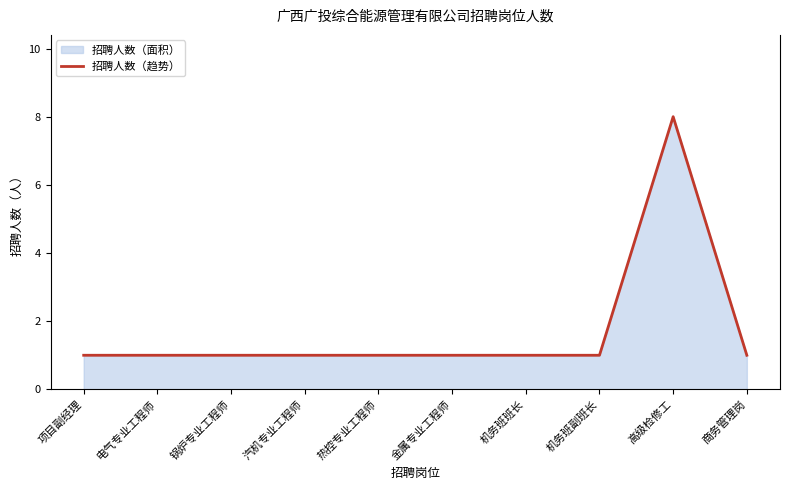

How many interior local peaks (higher than both neighbors) does the data have?

1